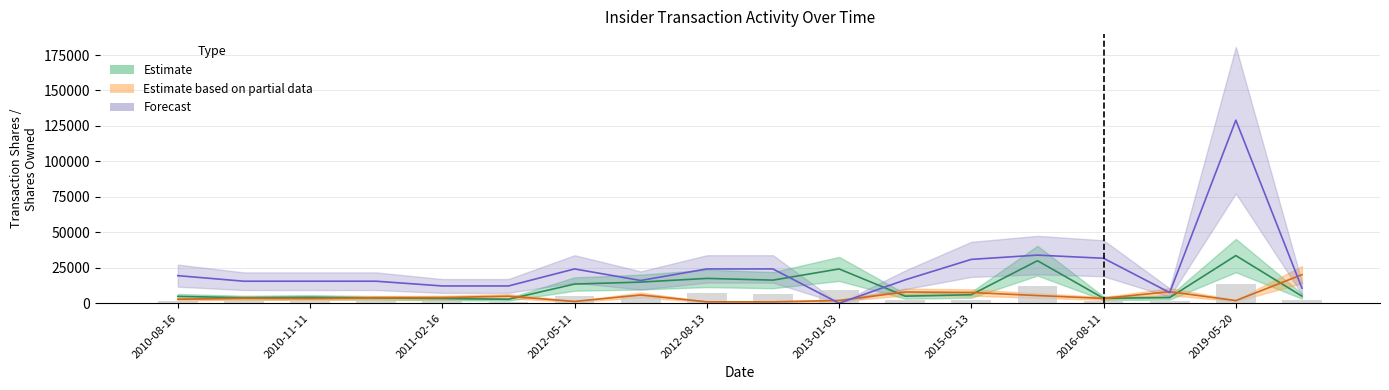

At which label is sharesOwnedFollowingTransaction closest to 64541?

2015-09-11